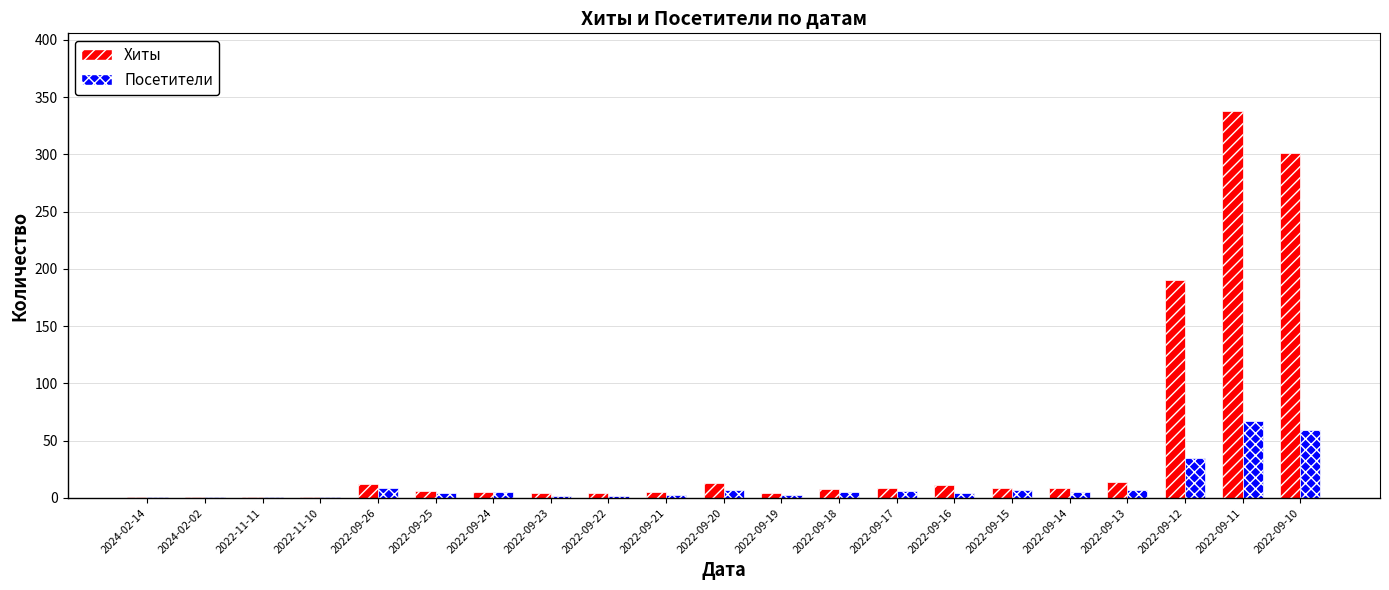

The Хиты series shows 8 at 2022-09-18. True or false?

True